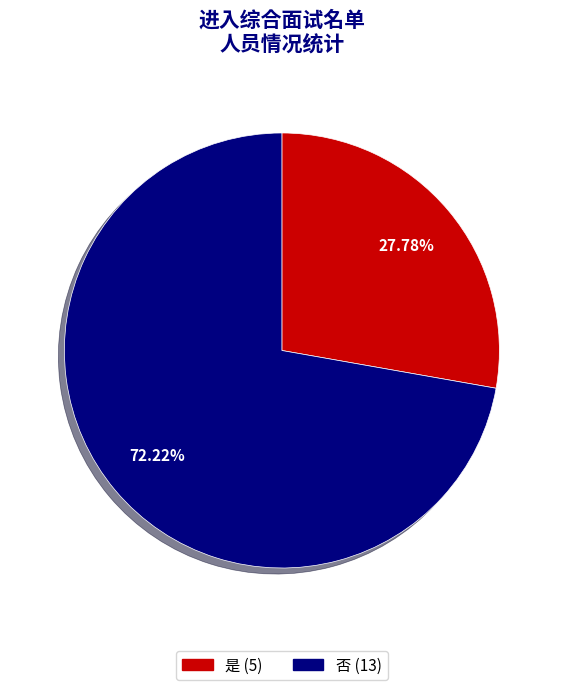

Is the sum of 是 (5) and 否 (13) greater than half?

Yes